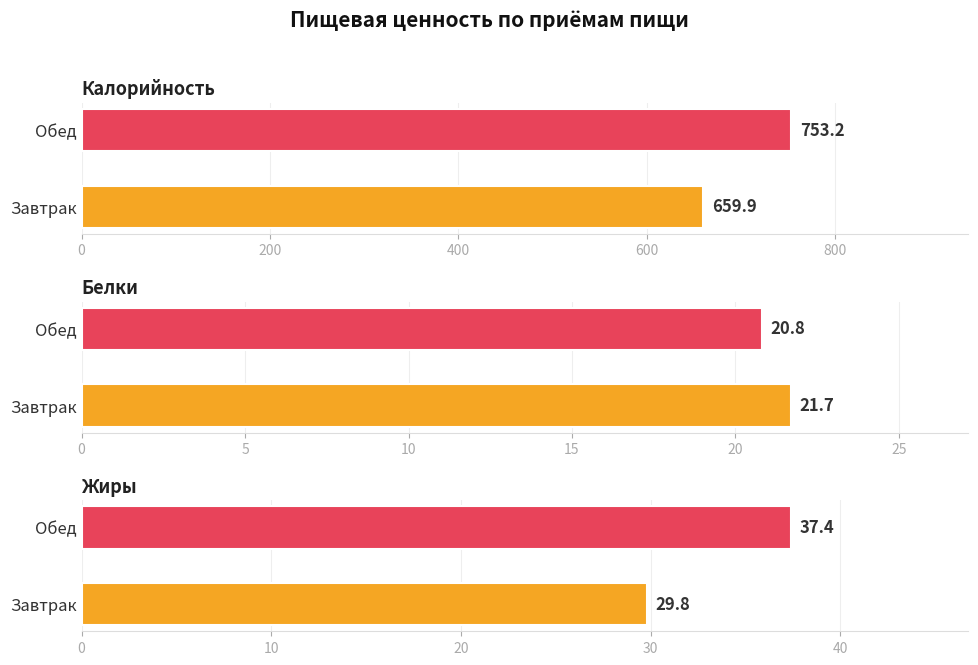

At which label is Жиры closest to 33?

Завтрак